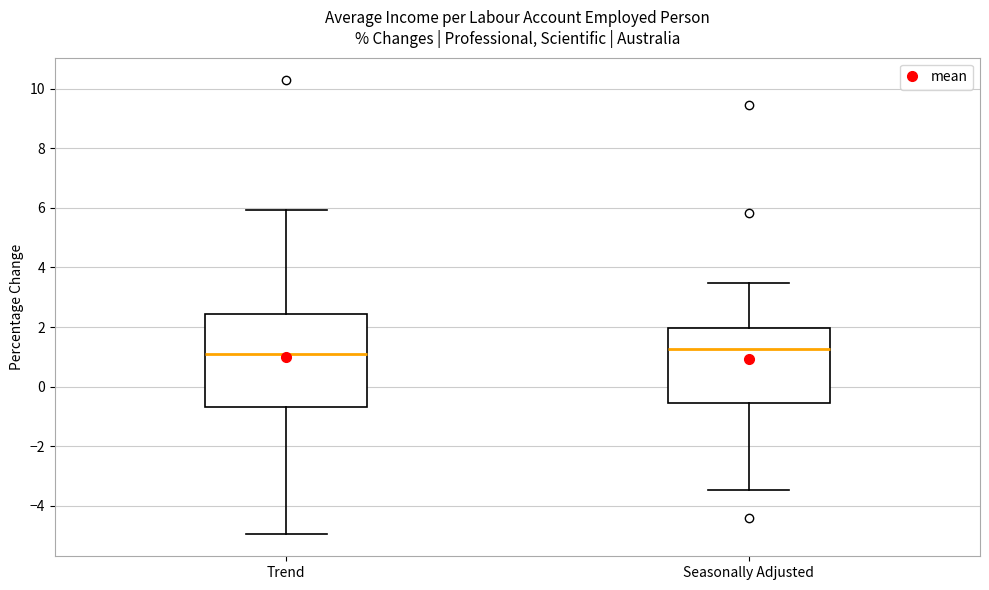

Reading left to right, read every box against the y-axis: the position of its median line, the range the box covers, and the ends of its whiskers. The values are not printed on the chart, so give them approximately, as read against the axis.

Trend: median 1.2, box -0.6 to 2.4, whiskers -5.0 to 6.0
Seasonally Adjusted: median 1.2, box -0.6 to 2.0, whiskers -3.4 to 3.4